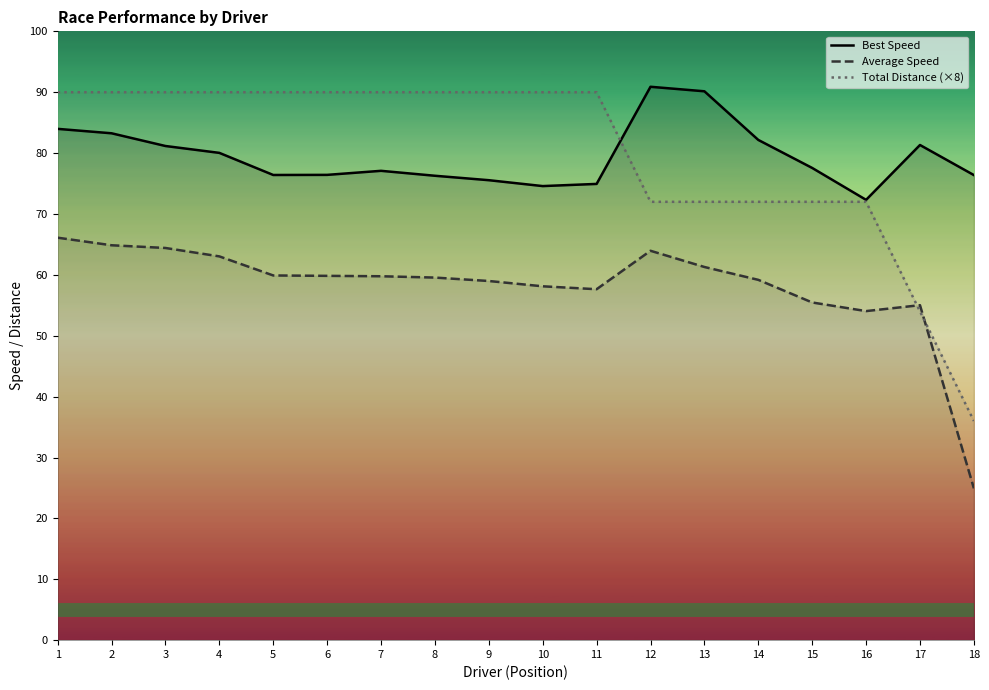

What is the difference between the maximum and second lowest values in the Best Speed series?

16.3